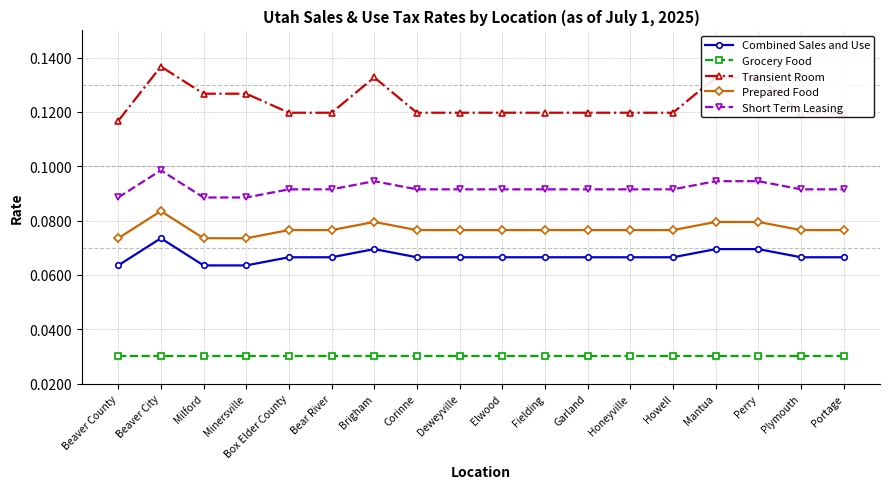

Is this an area chart (filled region under the line)?

No